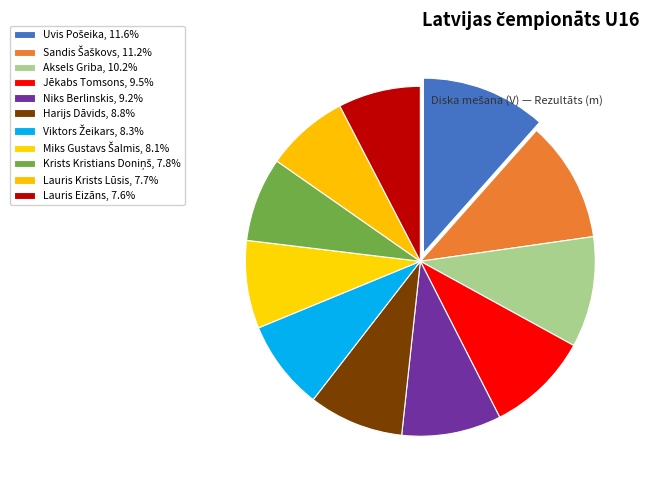

What portion of the pie excludes Aksels Griba?

89.8%